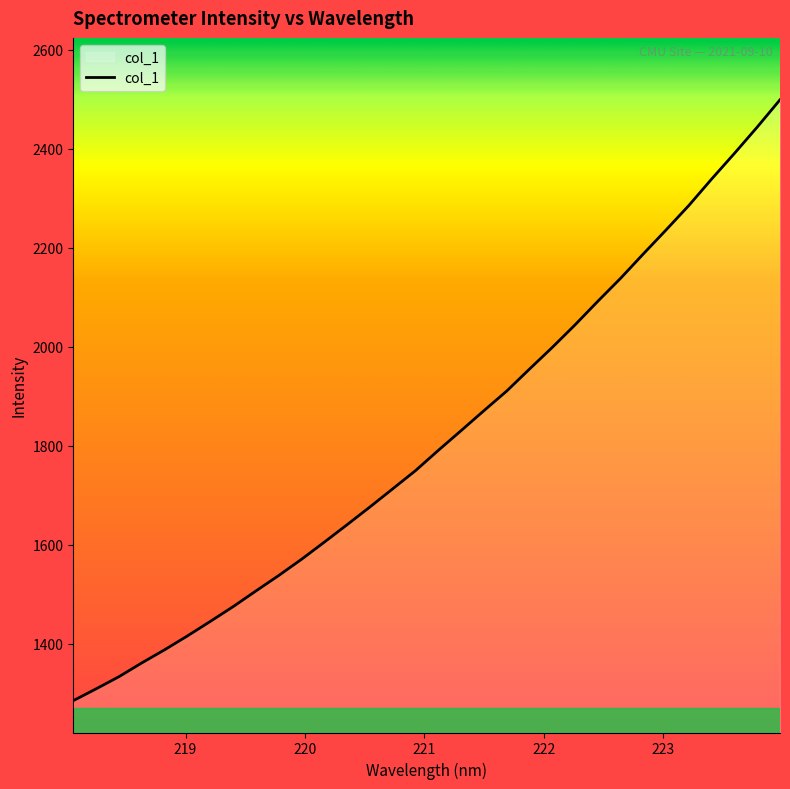

What is the greatest value displayed?

2498.6